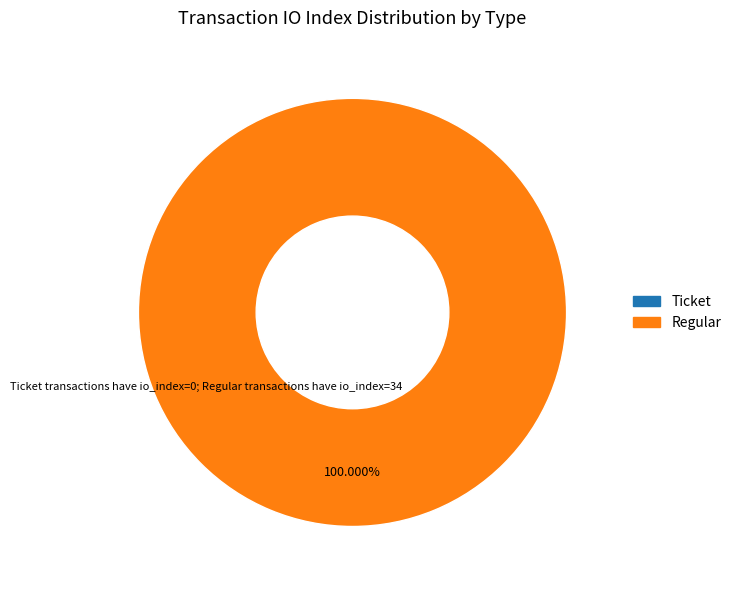

To the nearest percent, what is the difference between the largest and smallest slice percentages?

100%